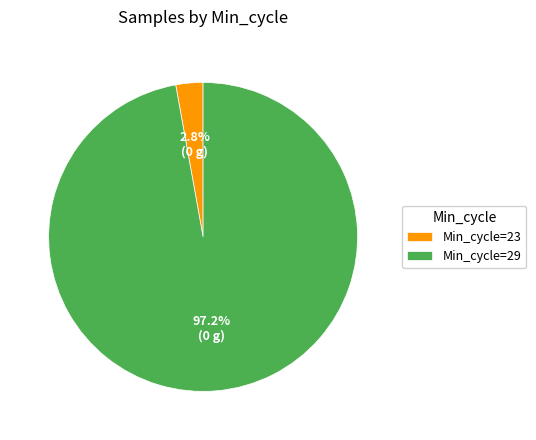

To the nearest percent, what is the average slice percentage?

50%